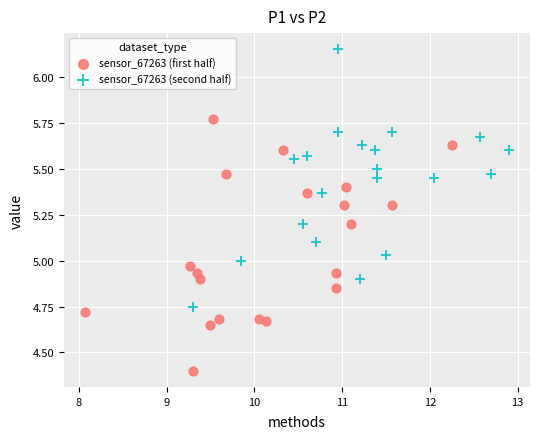

Which series reaches the minimum Y coordinate?

sensor_67263 (first half)